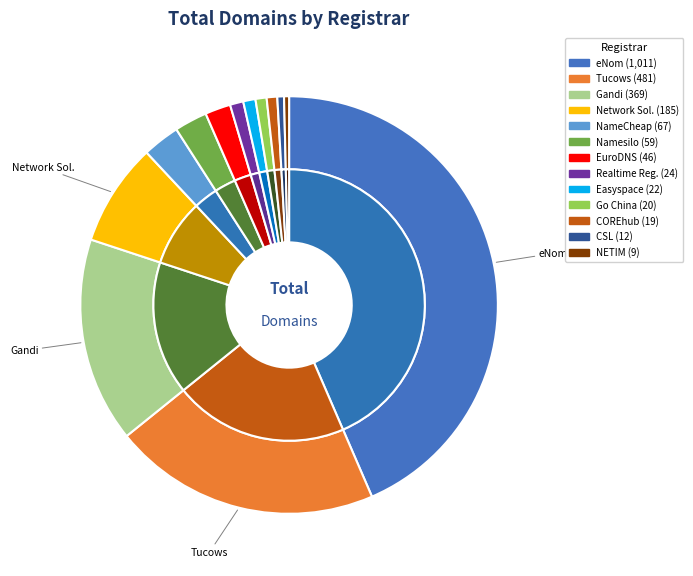

What percentage is the Easyspace LTD slice, to the nearest percent?

1%